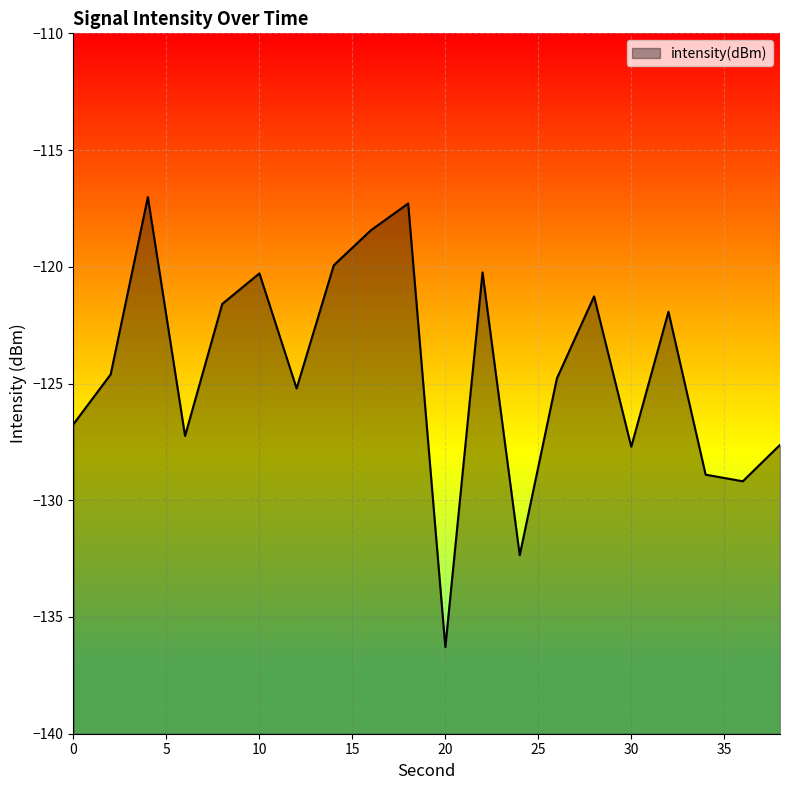

At which category does the chart reach its minimum across all series?

20